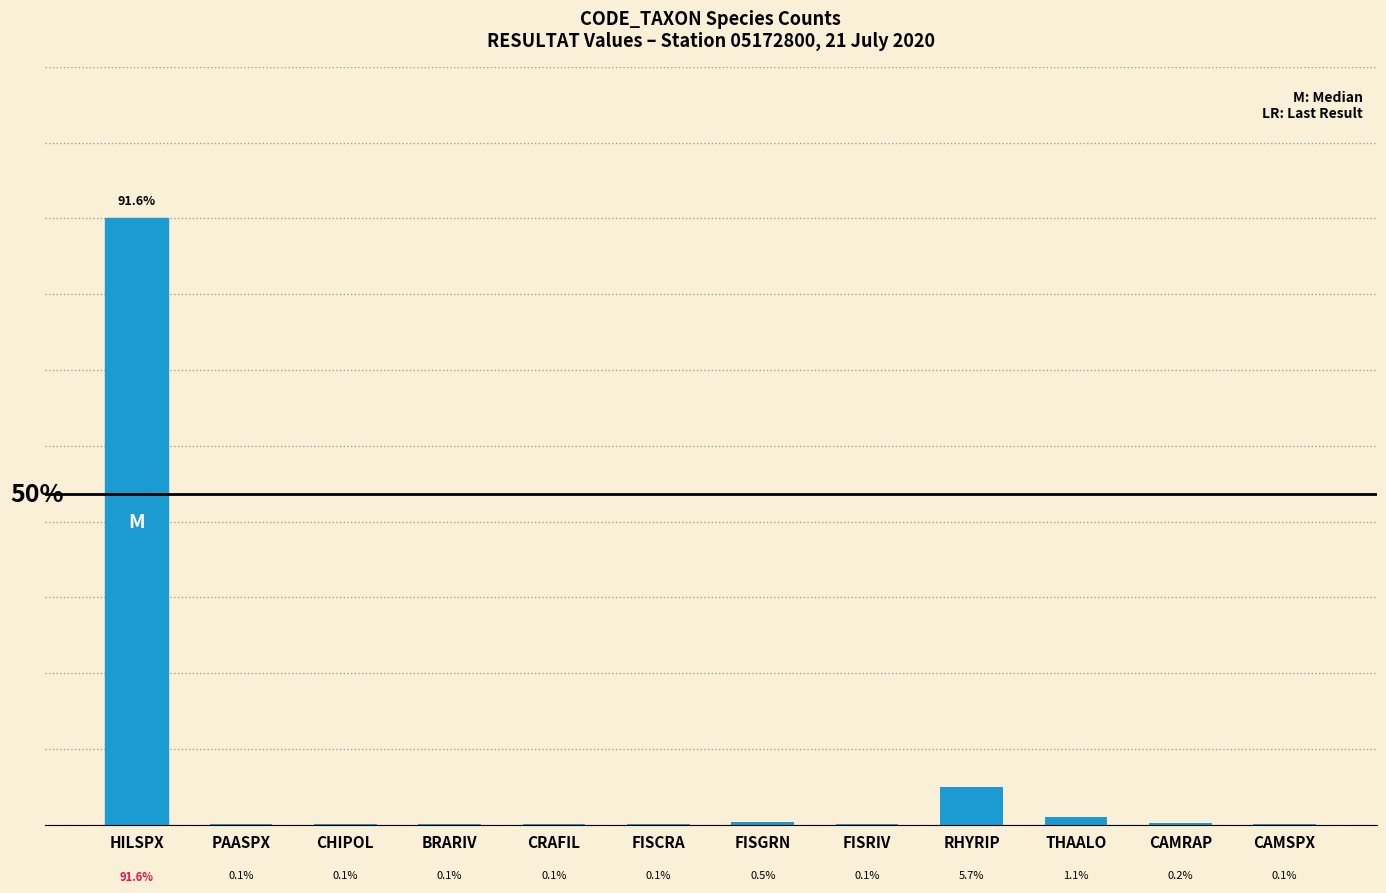

Which label corresponds to the largest value in the chart?

HILSPX